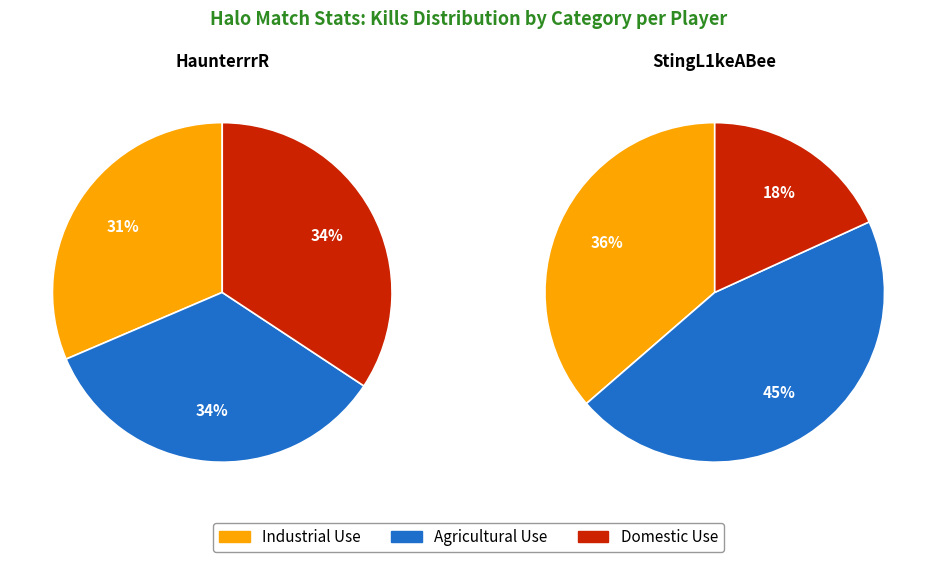

Count the number of slices in the pie.

3